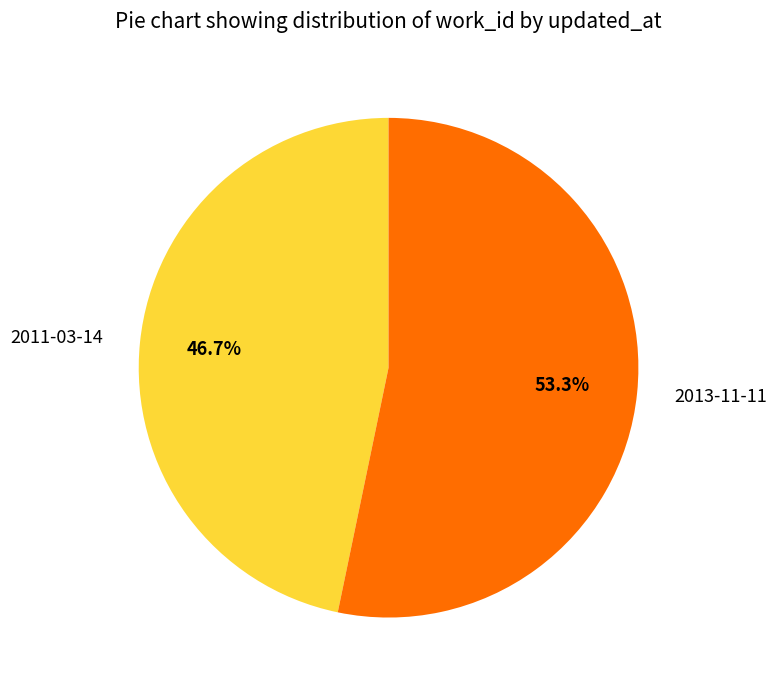

What is the smallest slice in the pie chart?

2011-03-14